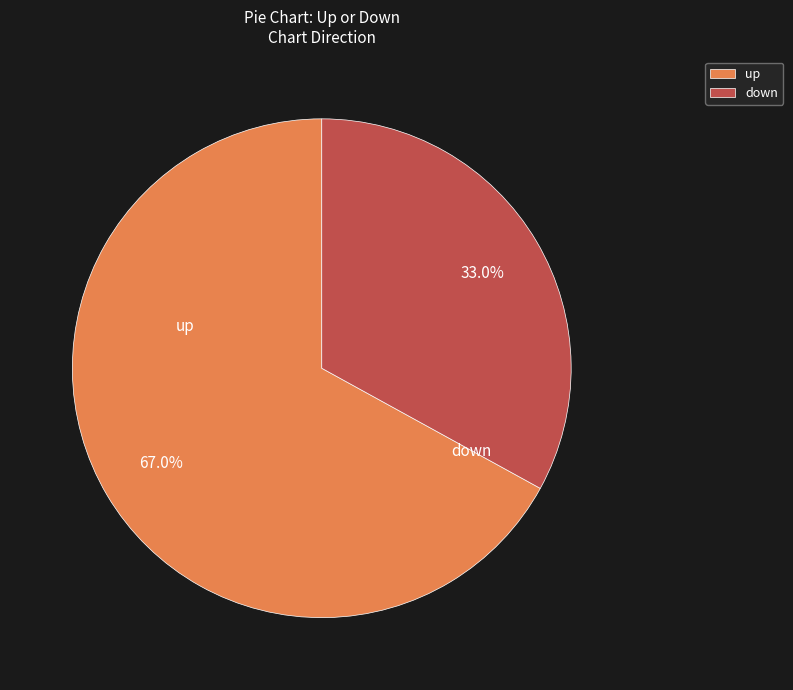

To the nearest percent, what is the difference between the up and down slice percentages?

34%